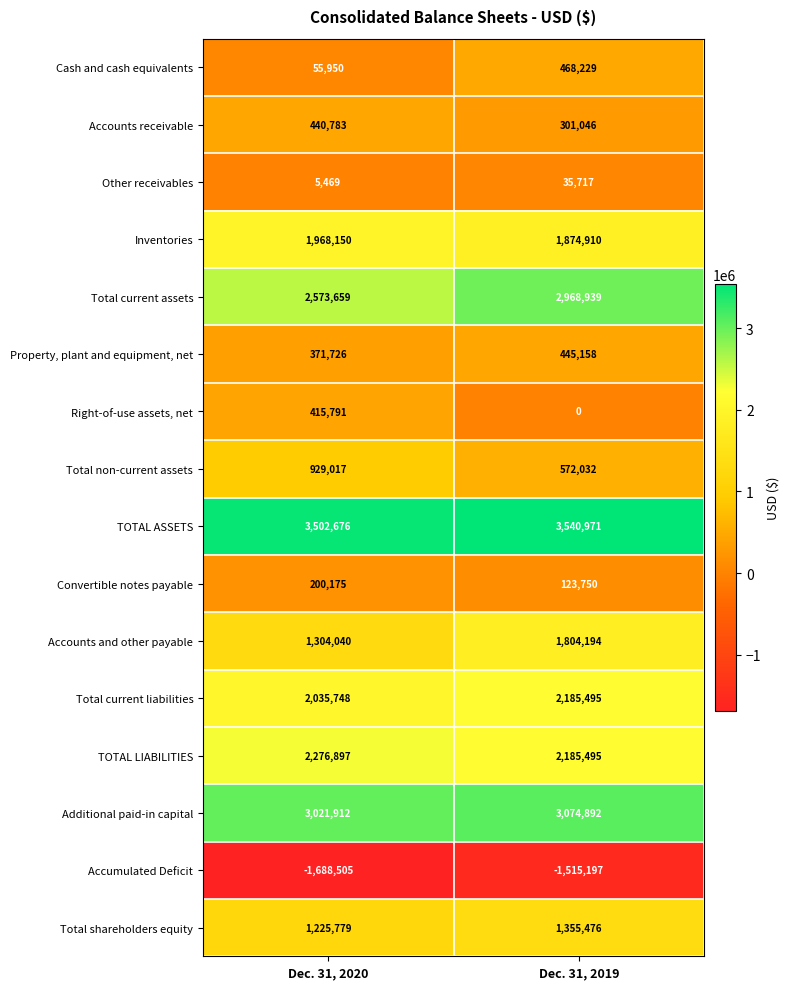

At Dec. 31, 2020, list the series in order from largest to smallest.

TOTAL ASSETS, Additional paid-in capital, Total current assets, TOTAL LIABILITIES, Total current liabilities, Inventories, Accounts and other payable, Total shareholders equity, Total non-current assets, Accounts receivable, Right-of-use assets, net, Property, plant and equipment, net, Convertible notes payable, Cash and cash equivalents, Other receivables, Accumulated Deficit